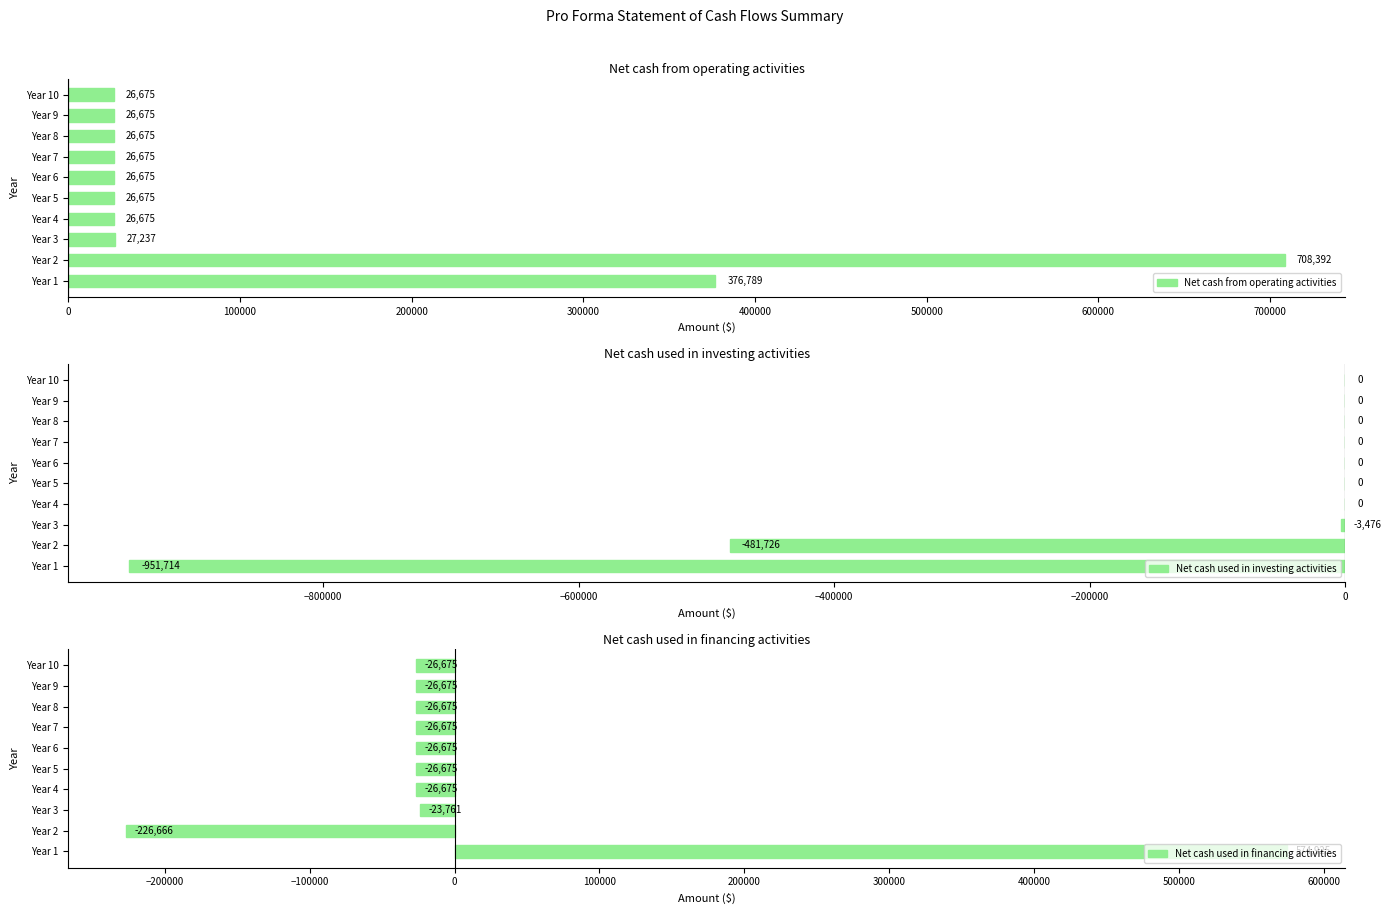

What is the difference between the Net cash used in investing activities values at Year 9 and Year 2?

481726.2